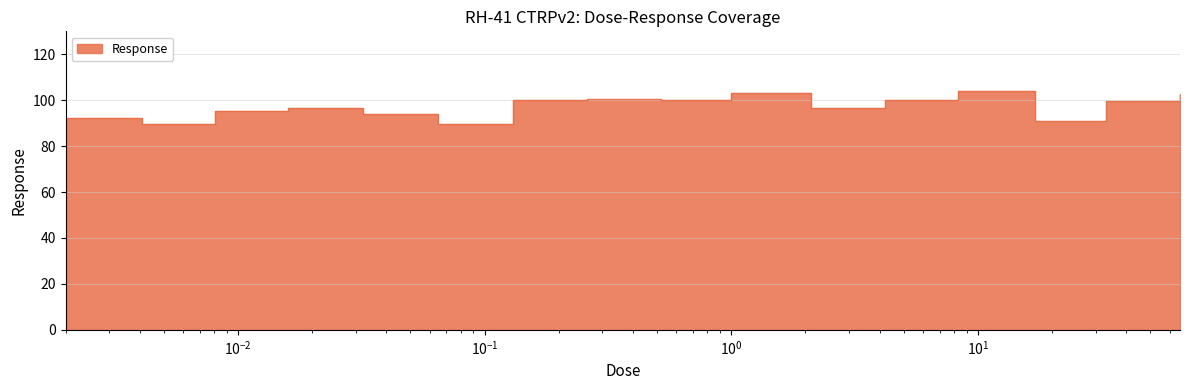

What is the change in value from 0.016 to 0.52?

+3.8